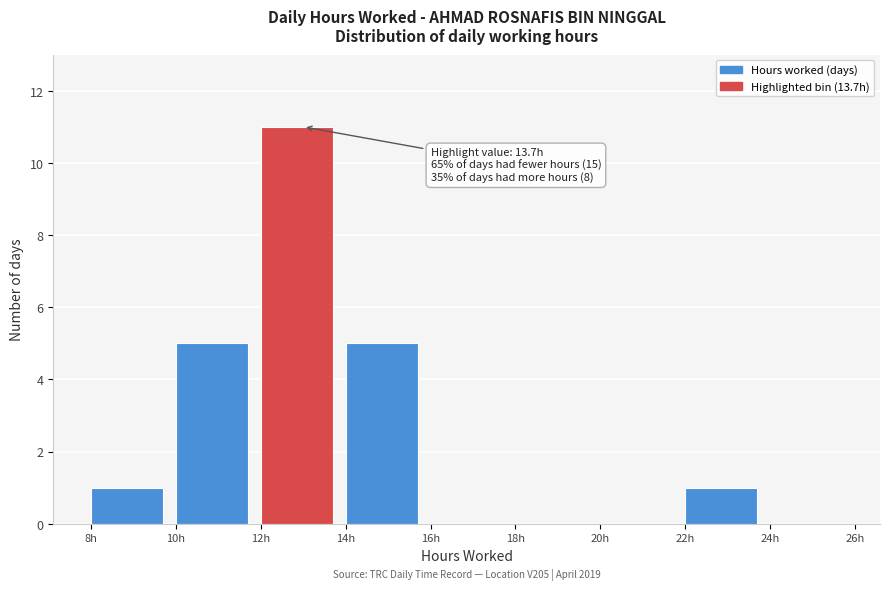

Over which range of the x-axis is the bar tallest?

12 to 14